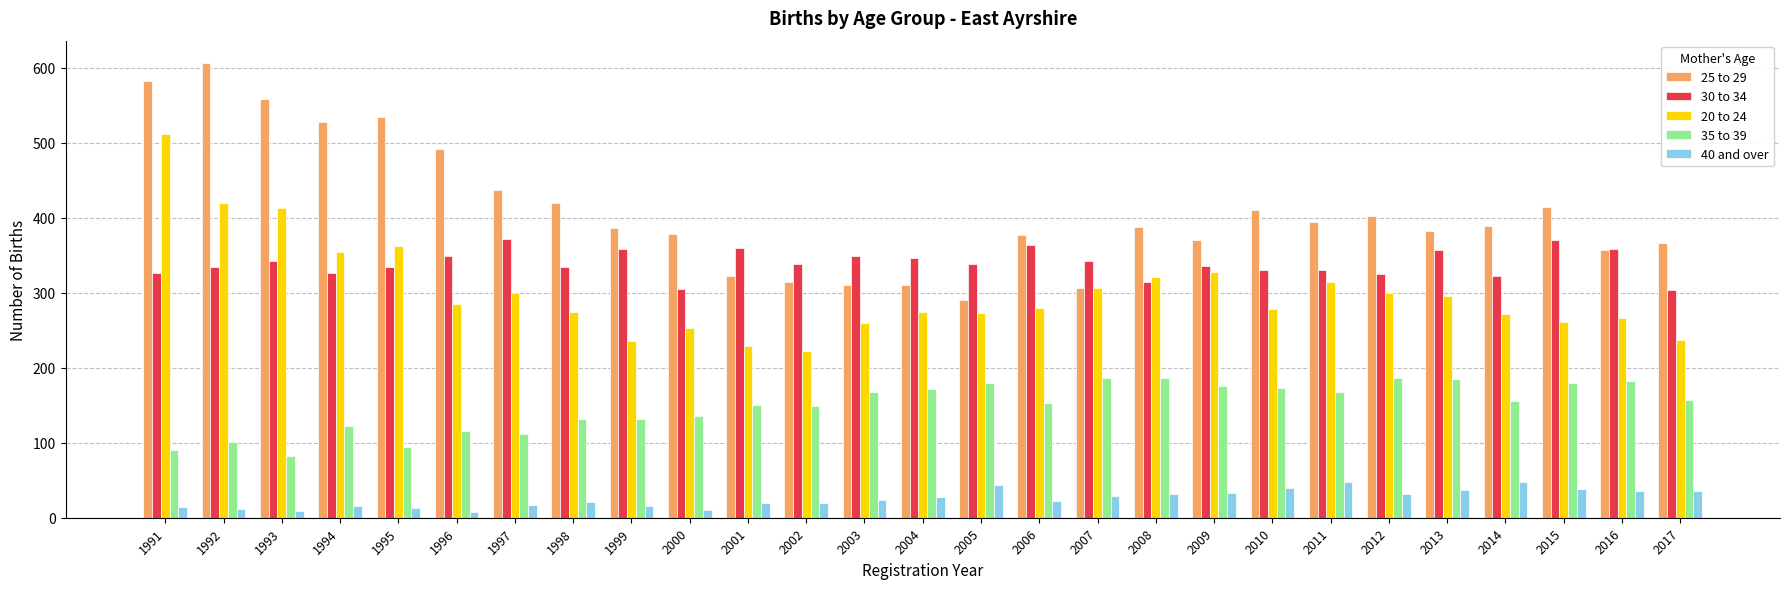

Which label corresponds to the largest value in the chart?

1992